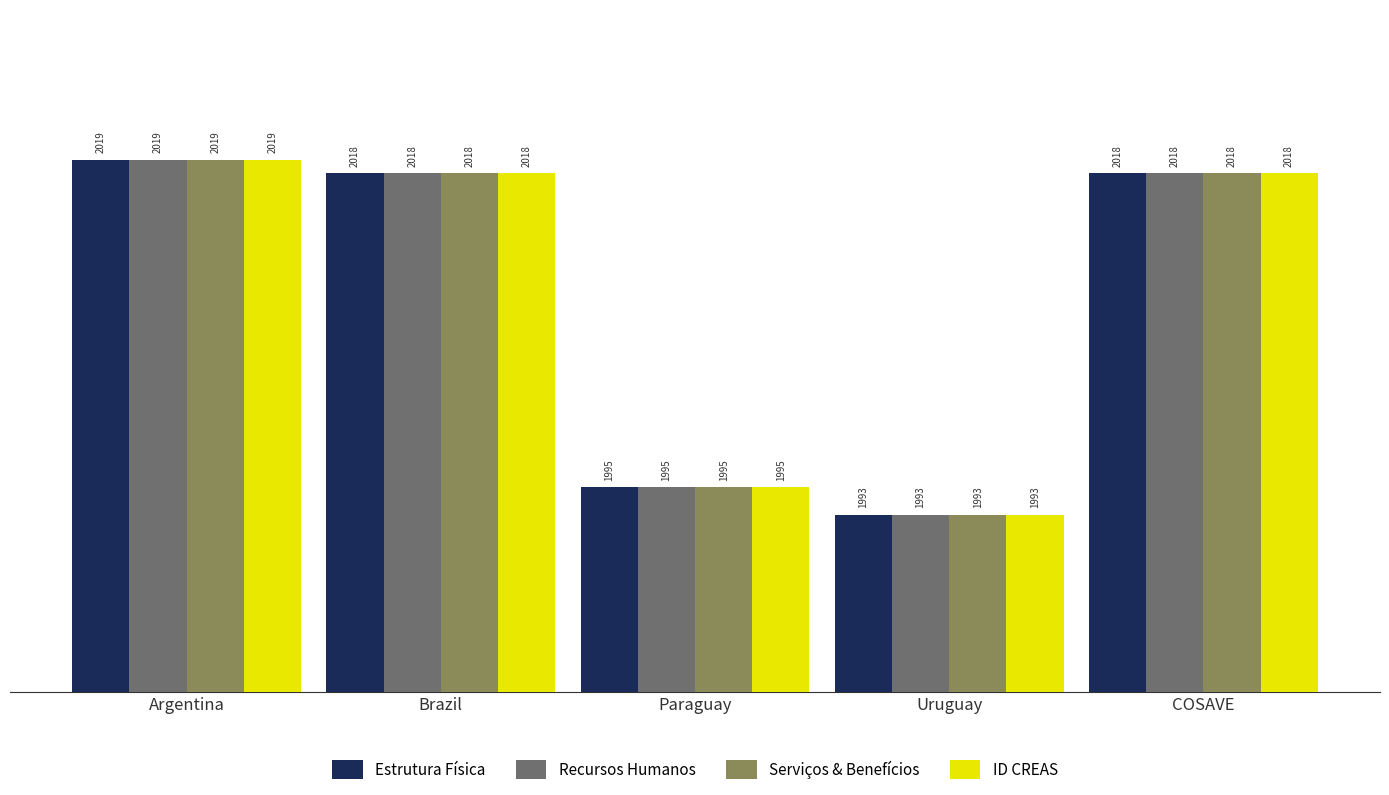

What position from the right is Paraguay?

3